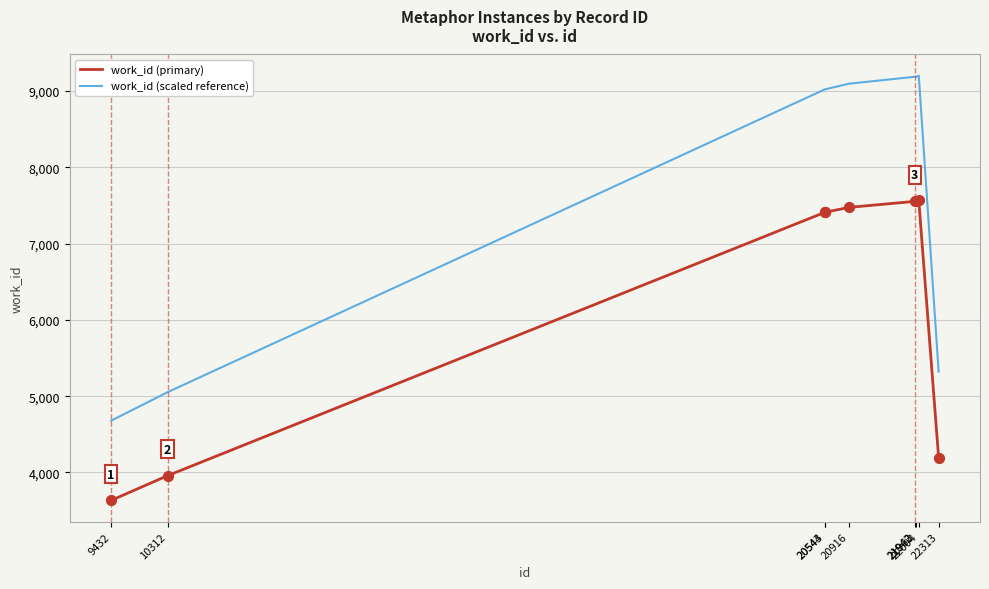

What are all the series names shown in the legend?

work_id (primary), work_id (scaled reference)